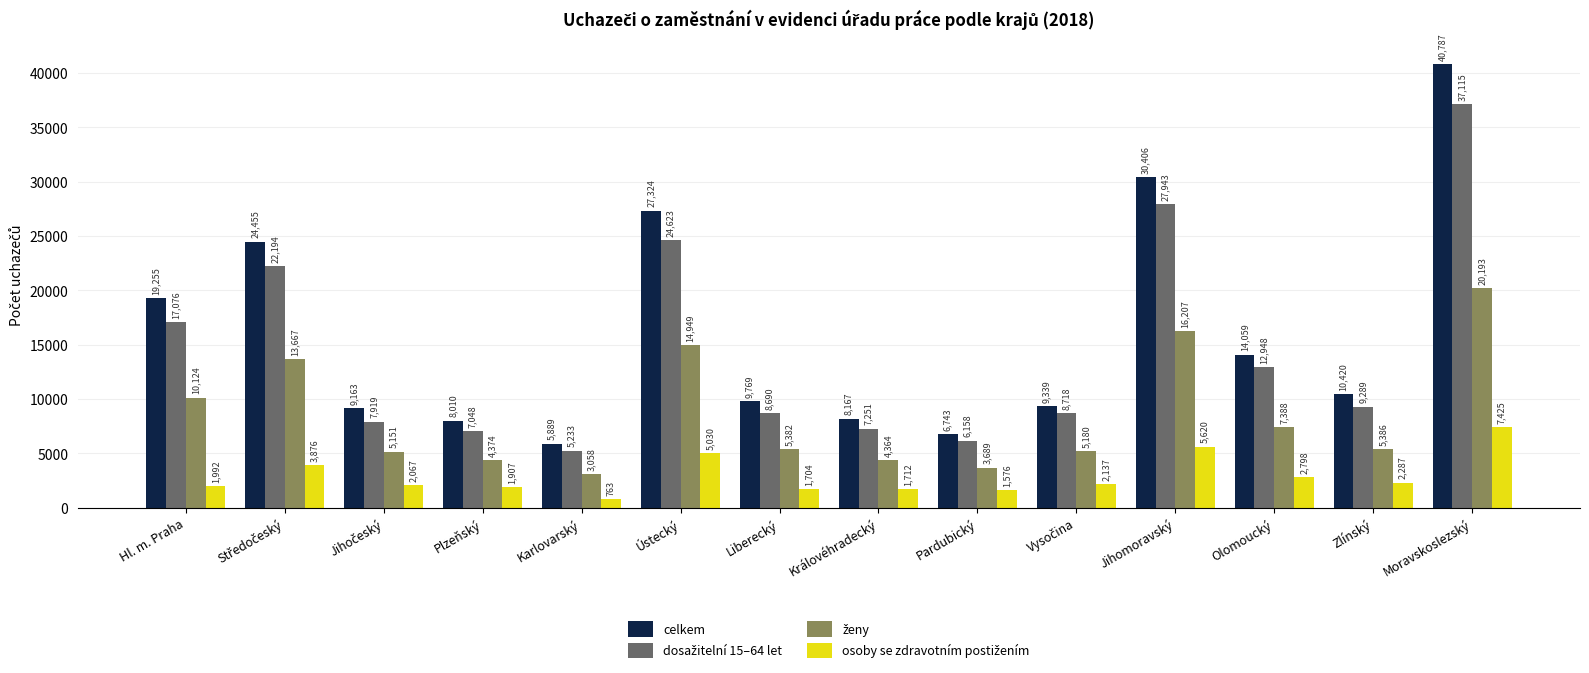

What is the difference between the maximum and minimum values in the celkem series?

34898